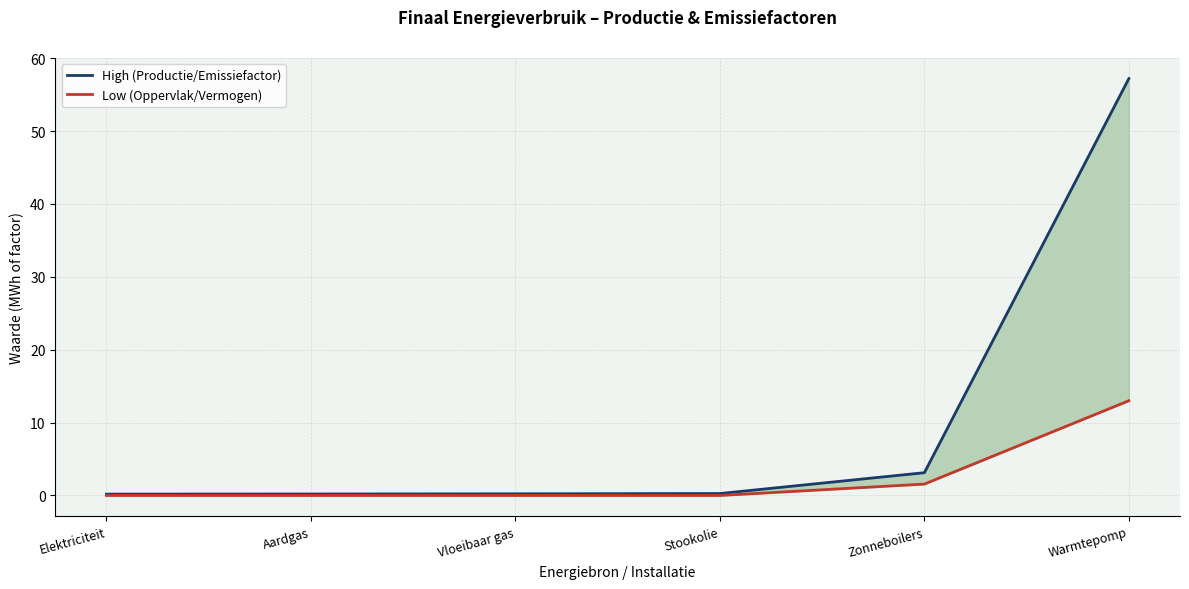

Reading right to left, transcribe all the data shown in this chart.

High: Warmtepomp=57.2	Zonneboilers=3.1	Stookolie=0.3	Vloeibaar gas=0.2	Aardgas=0.2	Elektriciteit=0.2
Low: Warmtepomp=13.0	Zonneboilers=1.6	Stookolie=0.0	Vloeibaar gas=0.0	Aardgas=0.0	Elektriciteit=0.0